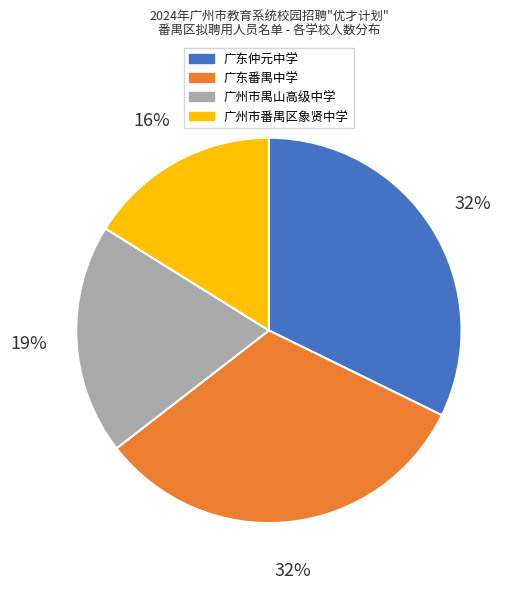

Which slice is the smallest?

广州市番禺区象贤中学